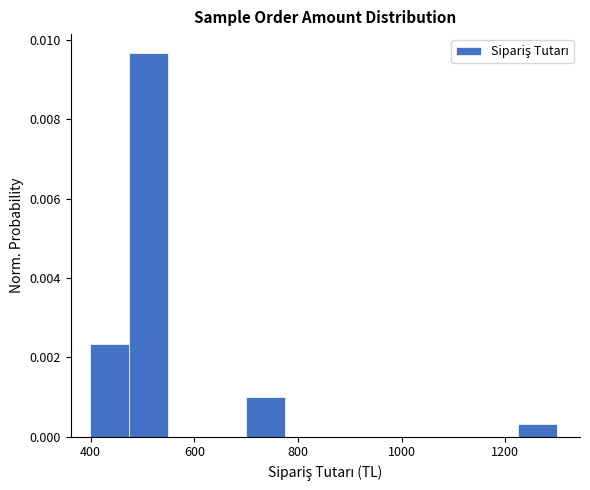

Around what value on the x-axis is the tallest bar? Give the approximate position of its centre, as read against the axis.

520